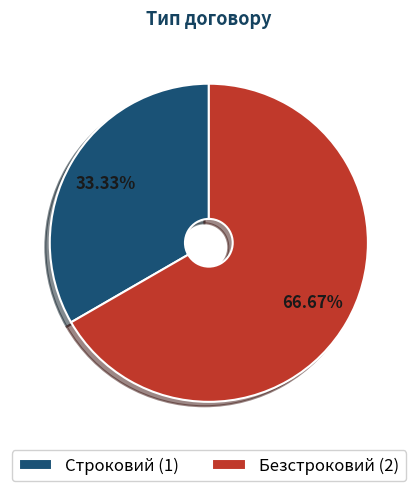

Is it true that Безстроковий is 74% of the pie?

False